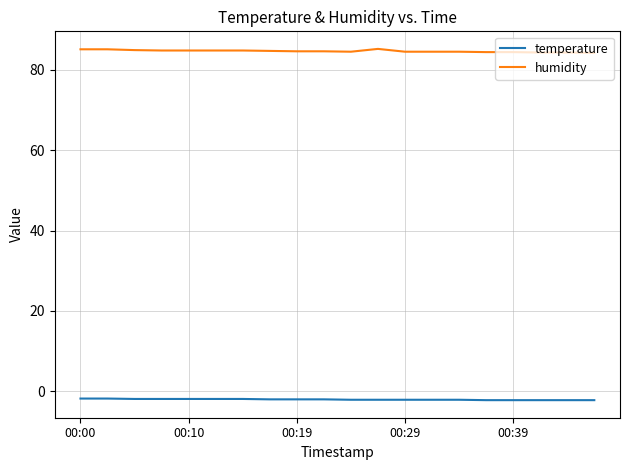

Rank the series by their average value, from highest to lowest.

humidity, temperature